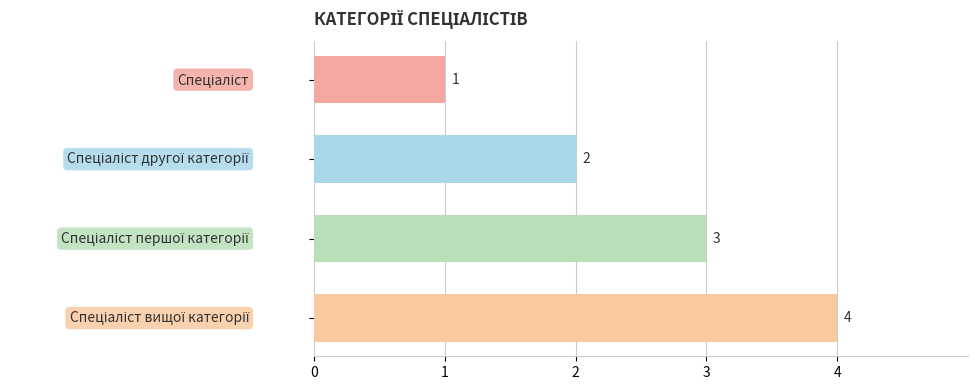

Reading bottom to top, what are all the values shown in this chart?

4	3	2	1